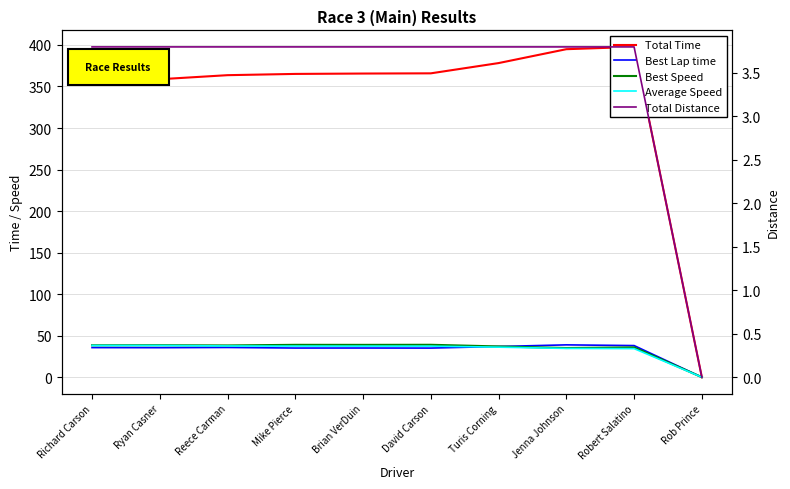

At which label does Best Lap time reach its minimum?

Rob Prince